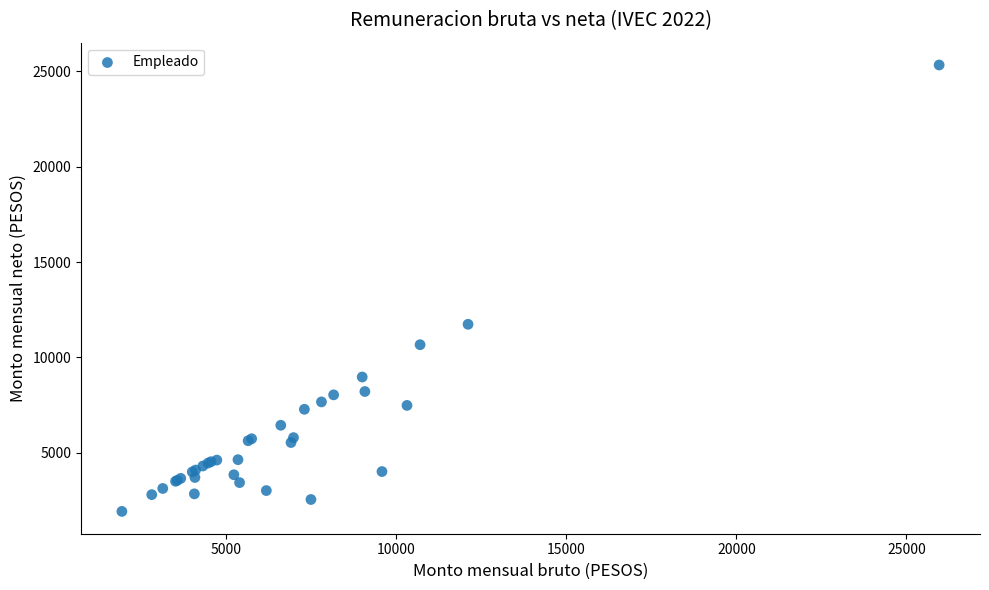

What Y value in the scatter plot is closest to 13628?

11737.0